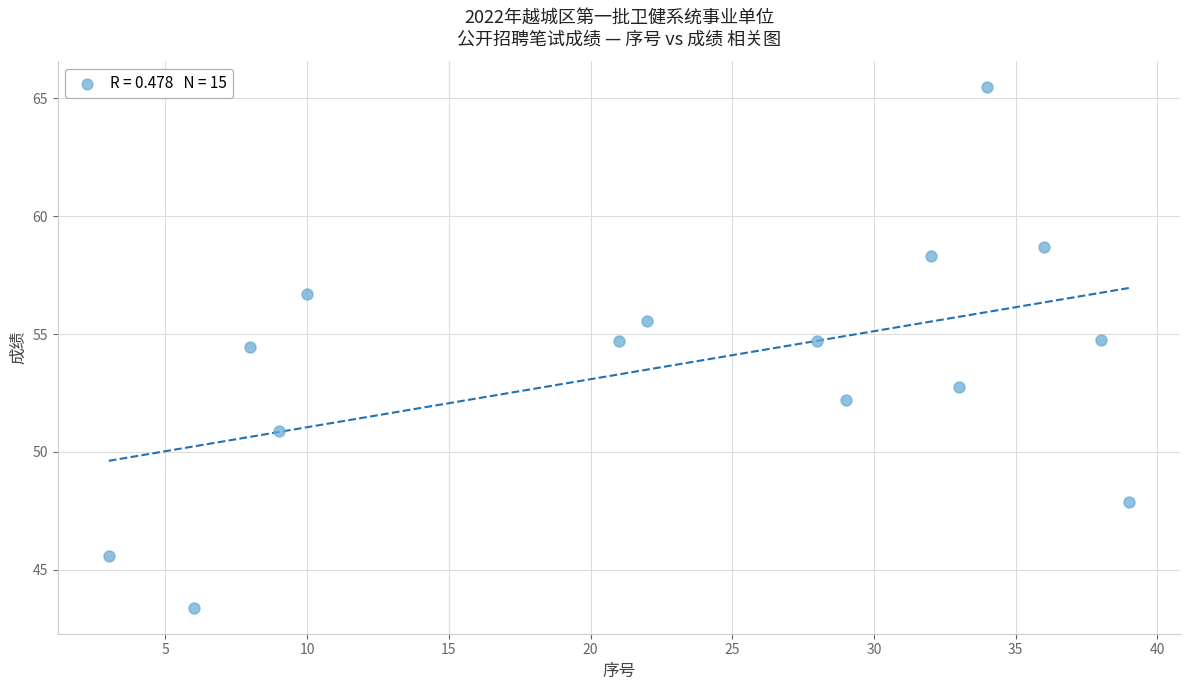

What Y value in the scatter plot is closest to 54?

54.5